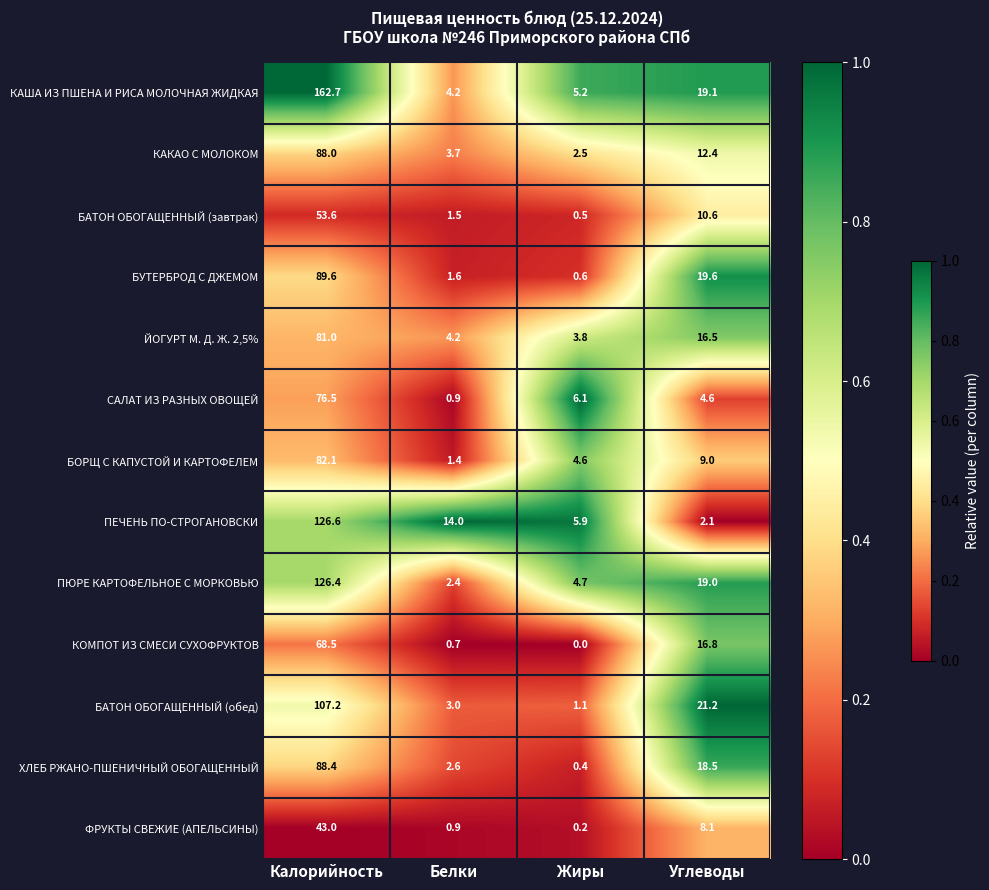

Which series has the largest total across all categories?

КАША ИЗ ПШЕНА И РИСА МОЛОЧНАЯ ЖИДКАЯ